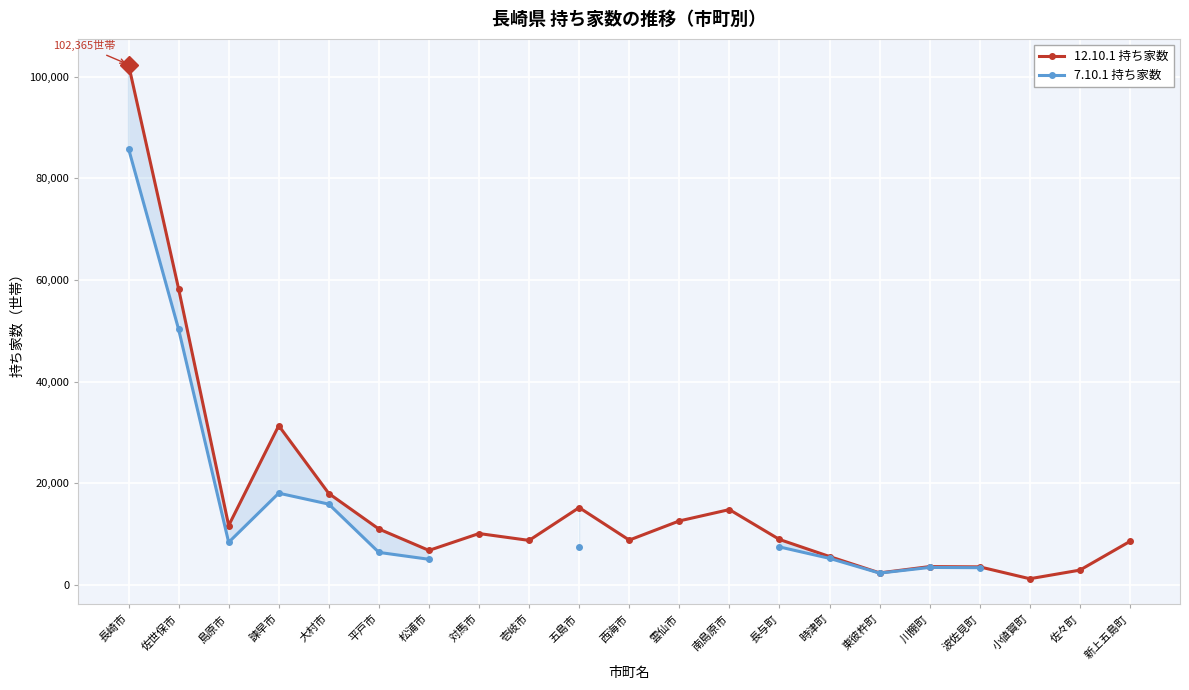

What position from the left is 島原市?

3